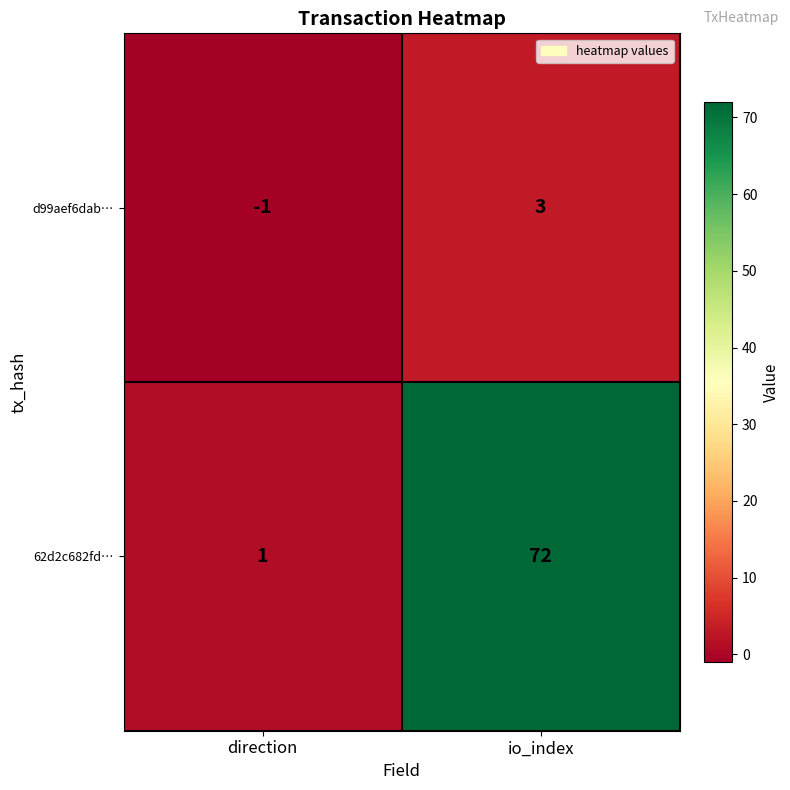

Which label corresponds to the largest value in the chart?

io_index